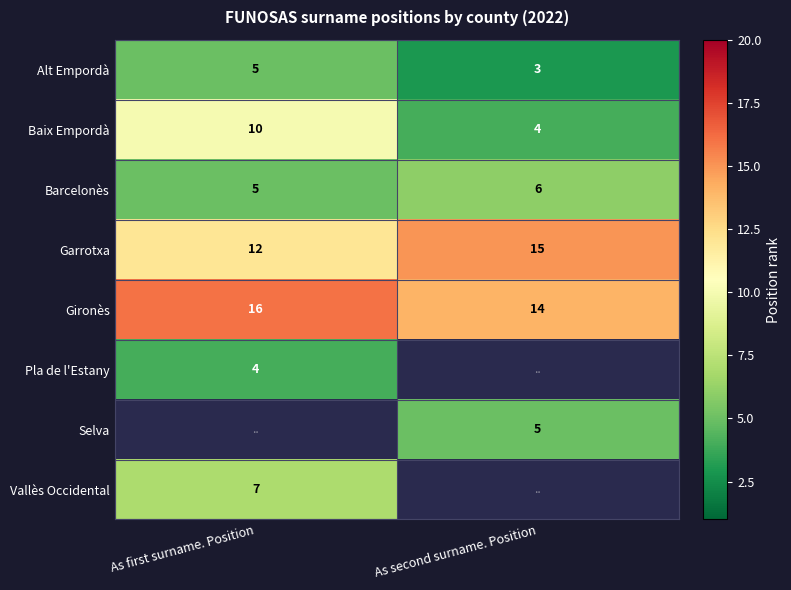

What value does the Barcelonès series have at As second surname. Position?

6